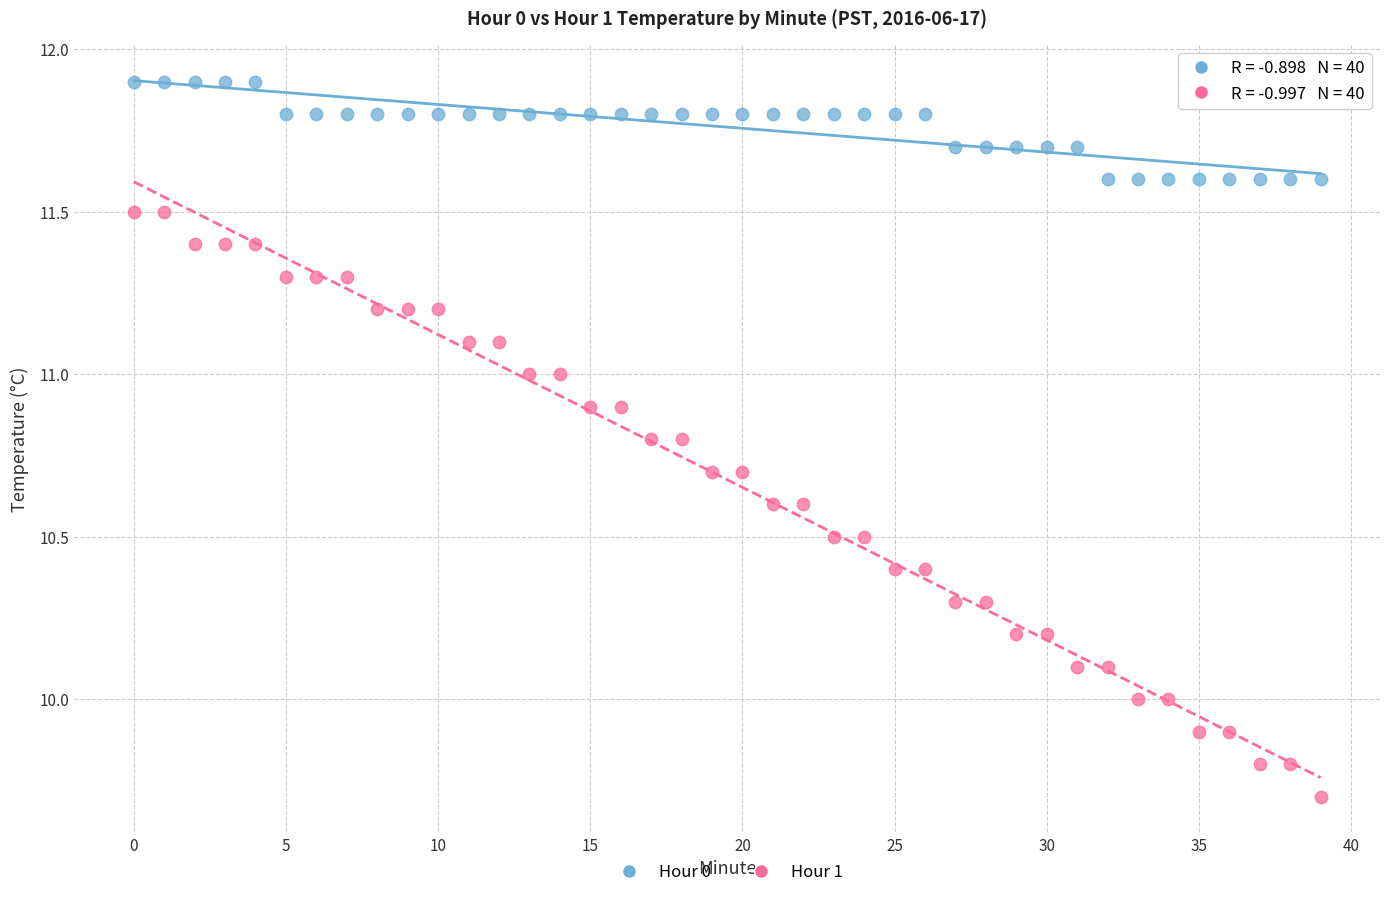

Which series has the largest Y range (max minus min)?

Hour 1